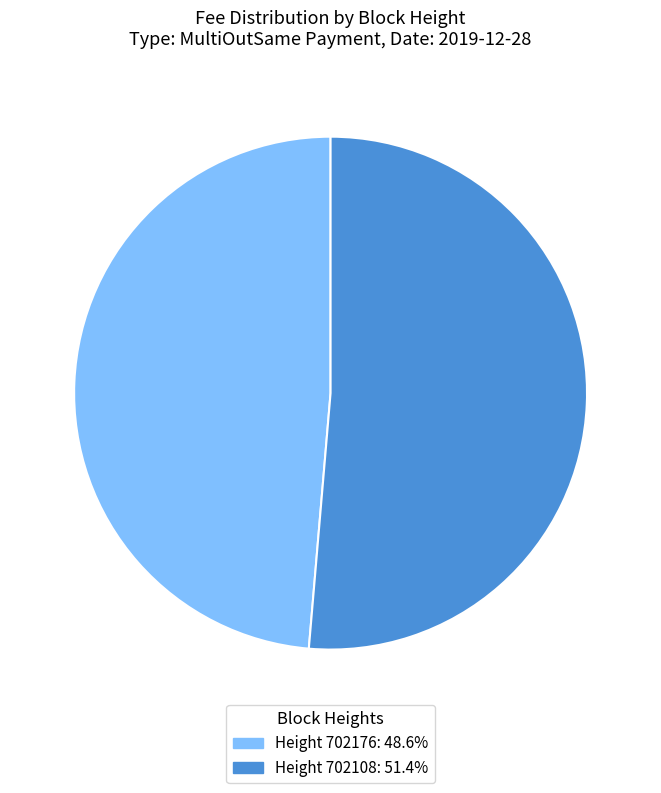

Count the number of slices in the pie.

2